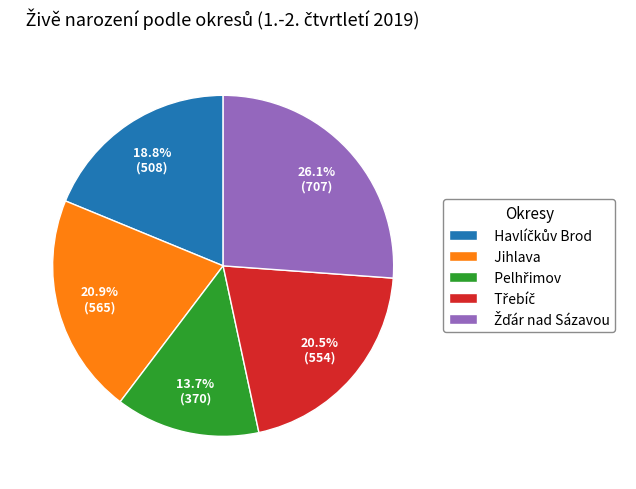

Does any single category account for the majority?

No